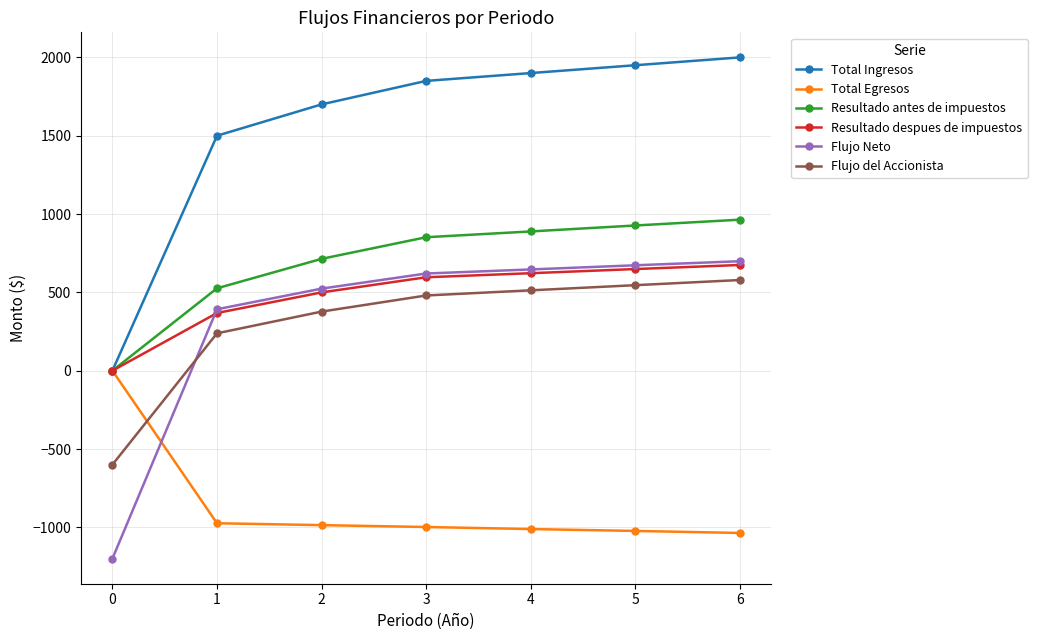

Where is Resultado despues de impuestos nearest to the value 337?

1